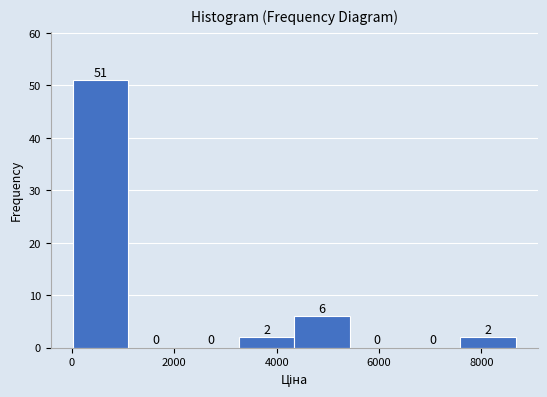

Over which range of the x-axis is the bar tallest?

0 to 1000